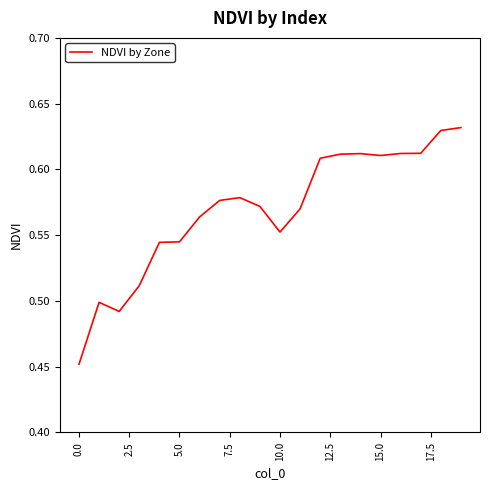

Does the chart have visible grid lines?

No